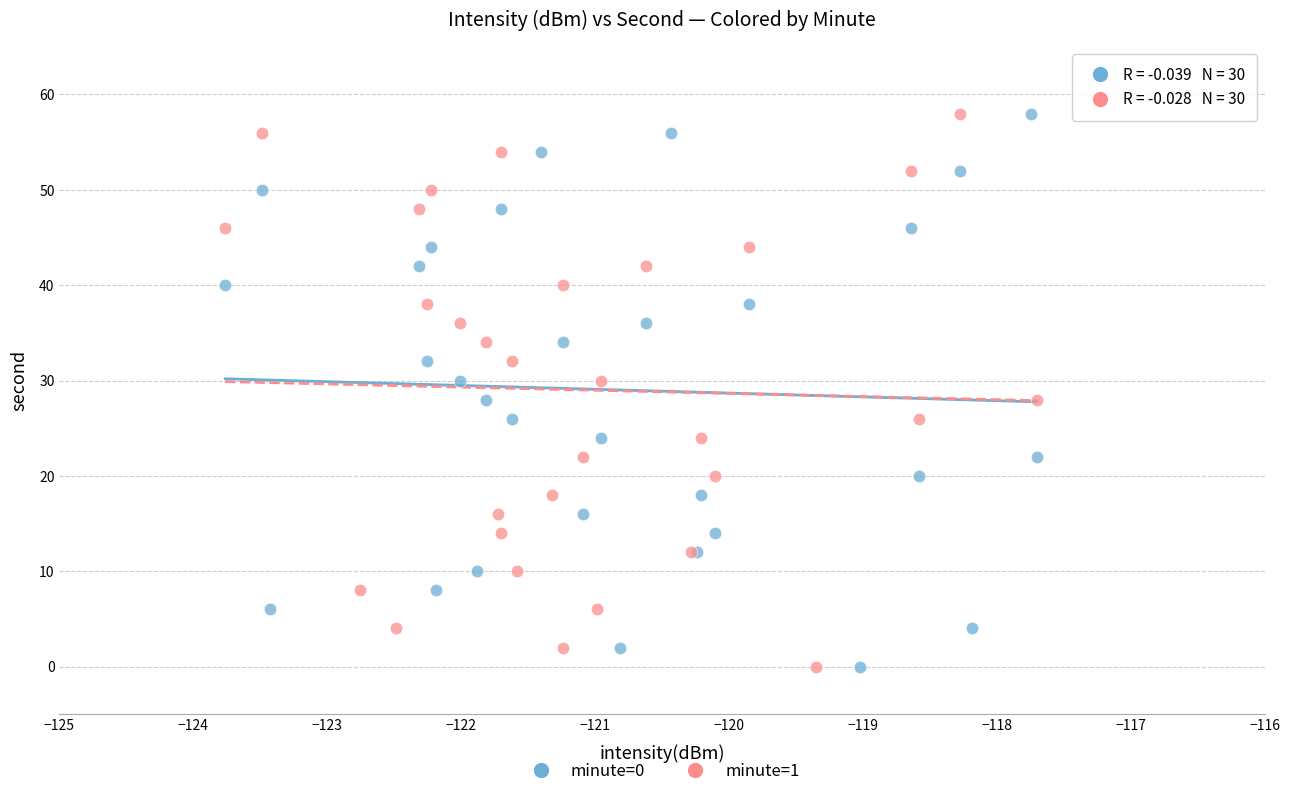

What are all the series names shown in the legend?

minute=0, minute=1